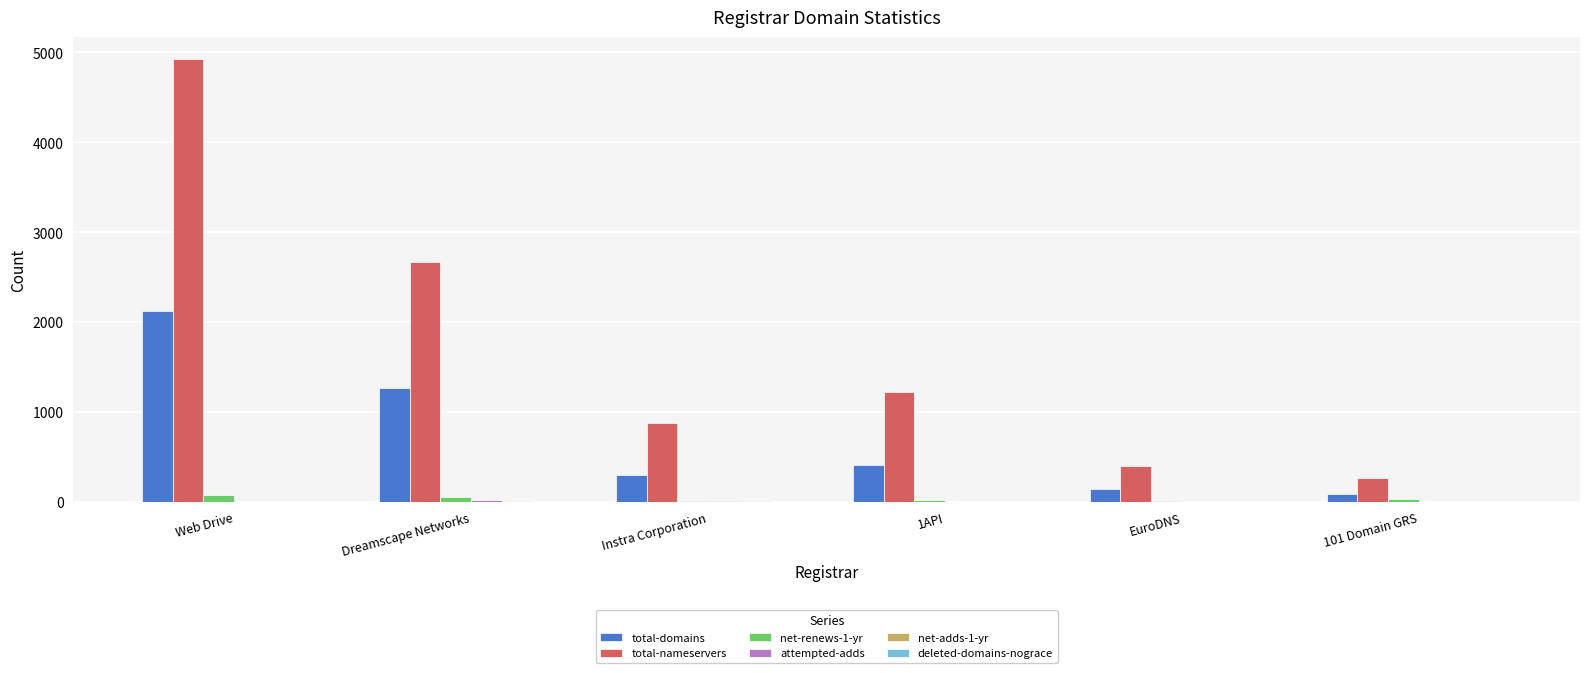

Where is total-nameservers nearest to the value 2594?

Dreamscape Networks